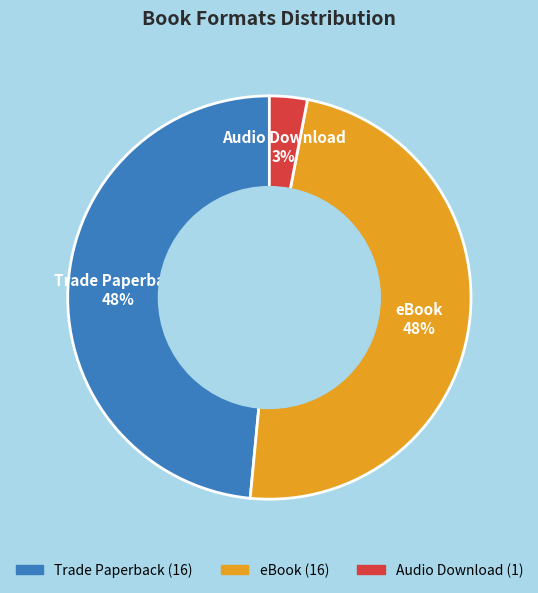

How many segments does this pie chart have?

3